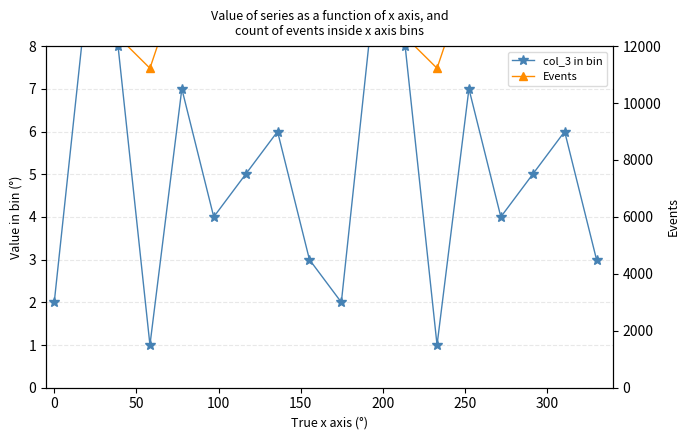

How many data points in Events are above 15666?

10